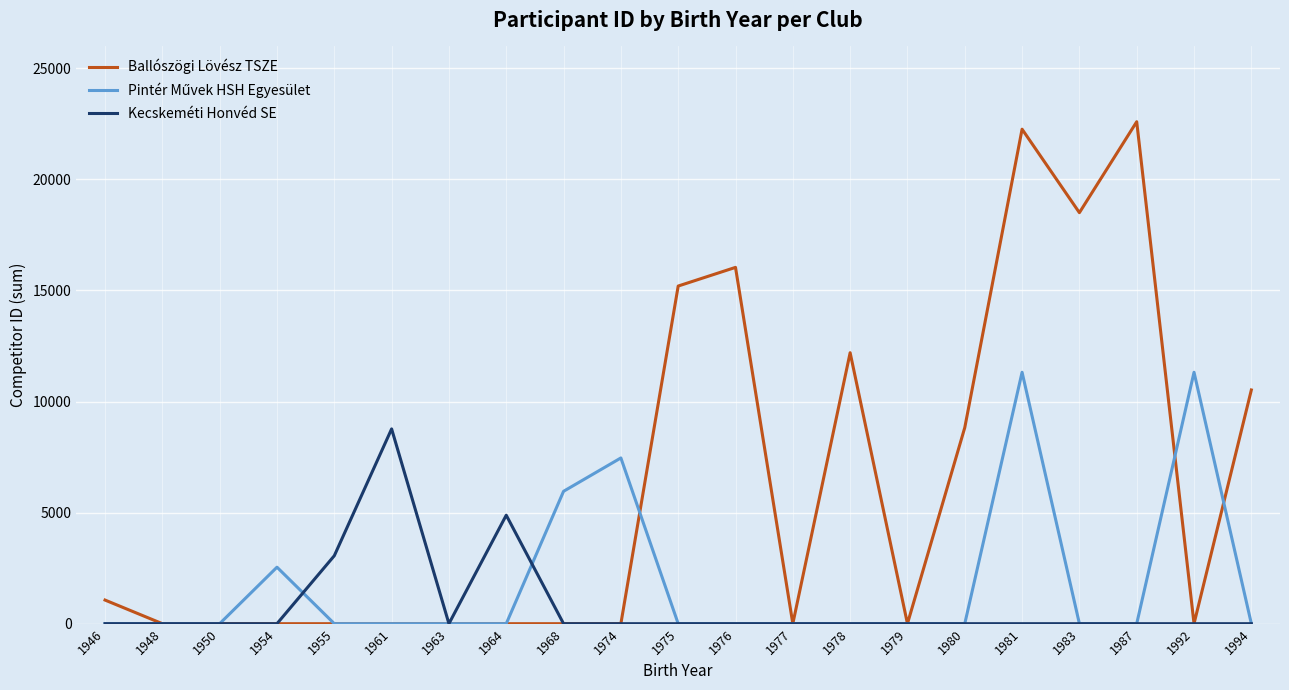

Is it true that Kecskeméti Honvéd SE equals -4812 at 1994?

False